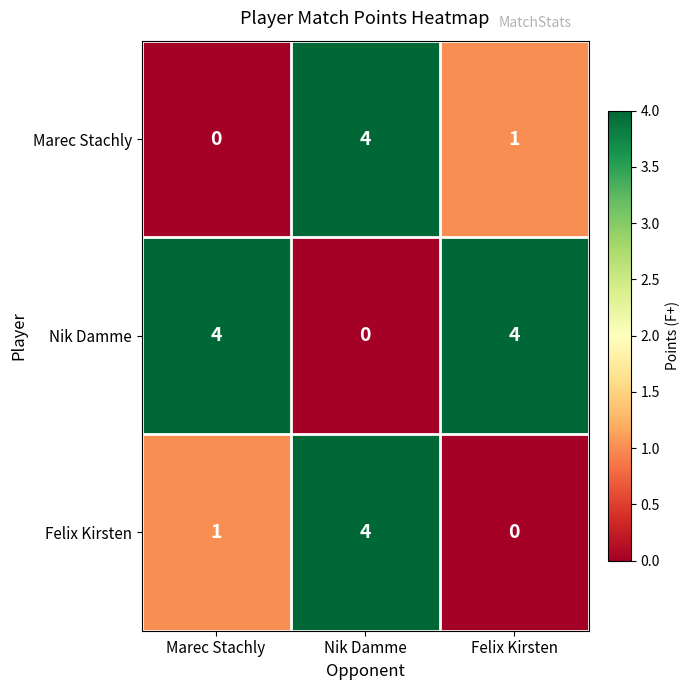

Reading left to right, what are all the values shown in this chart?

Marec Stachly: Marec Stachly=0	Nik Damme=4	Felix Kirsten=1
Nik Damme: Marec Stachly=4	Nik Damme=0	Felix Kirsten=4
Felix Kirsten: Marec Stachly=1	Nik Damme=4	Felix Kirsten=0